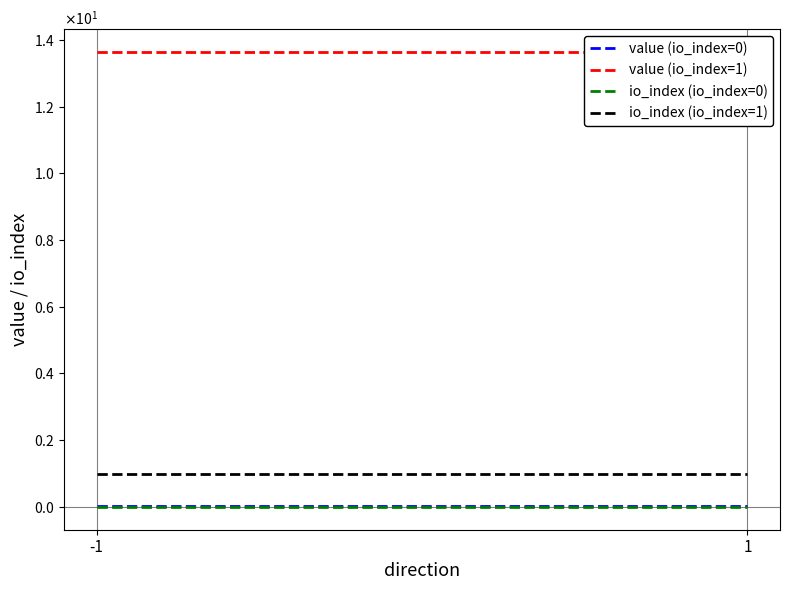

At how many categories does at least one series exceed 8?

2